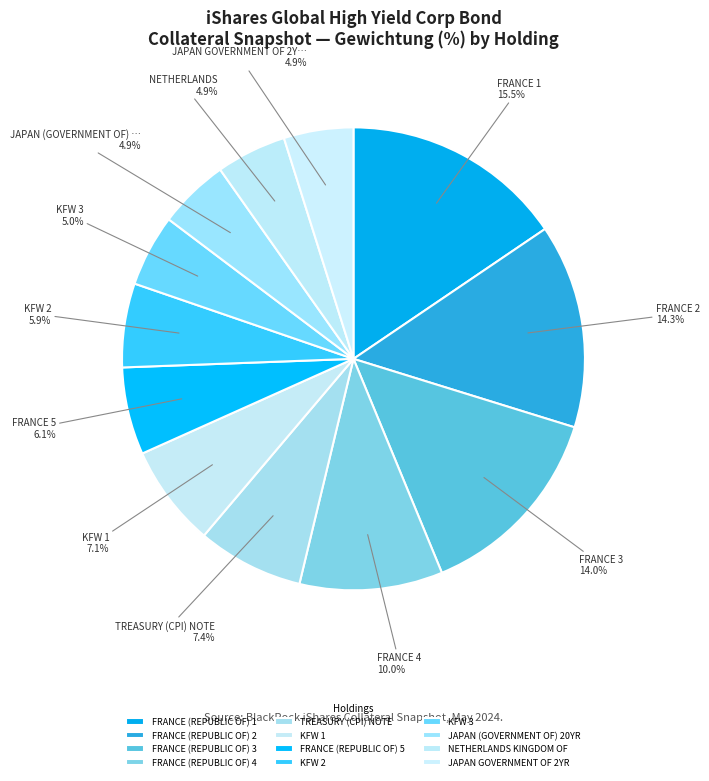

What percentage is the FRANCE (REPUBLIC OF) 5 slice, to the nearest percent?

6%